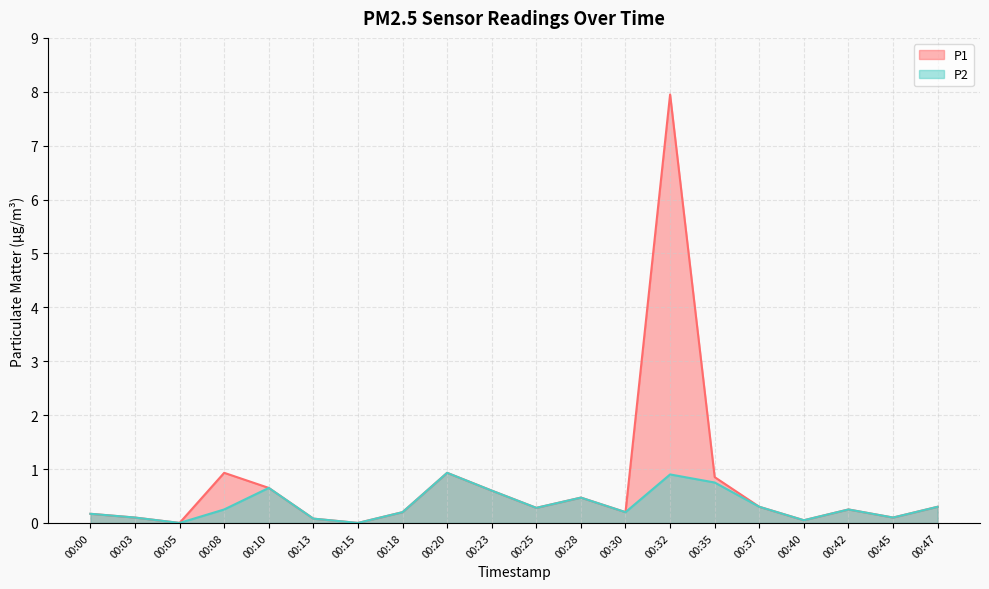

True or false: P1 has a value of 0.1 at 00:30.

False